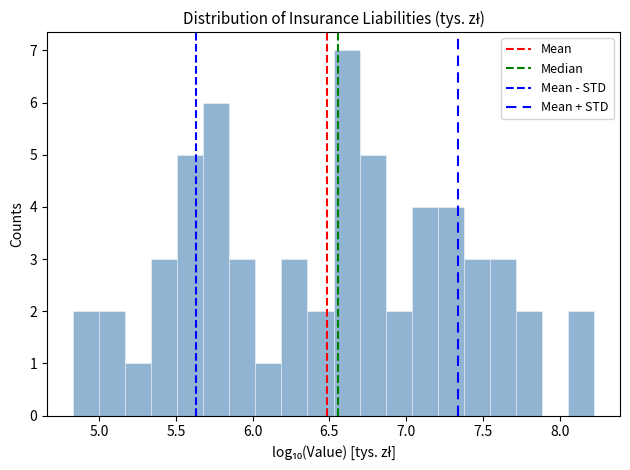

Read against the x-axis, roughly where is the centre of the tallest bar?

6.60